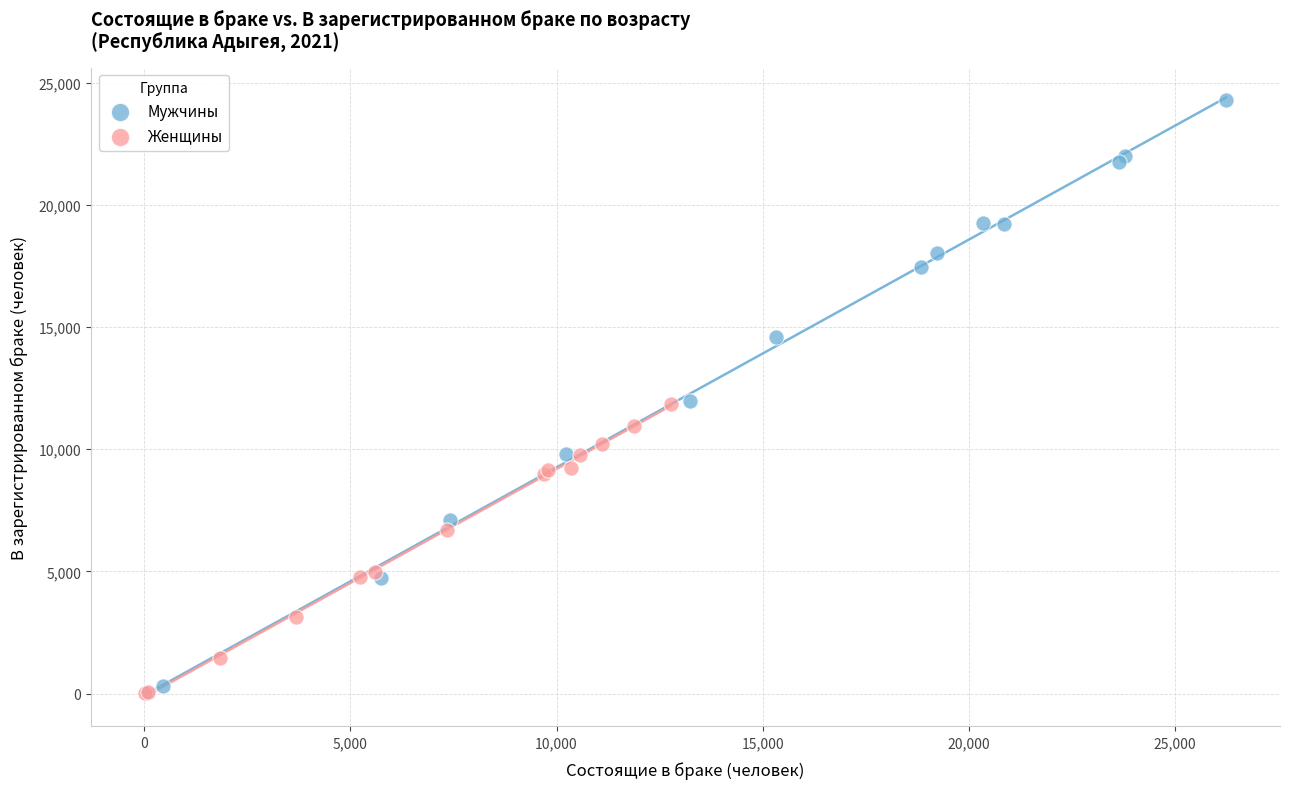

Which series contains the highest Y value?

Мужчины